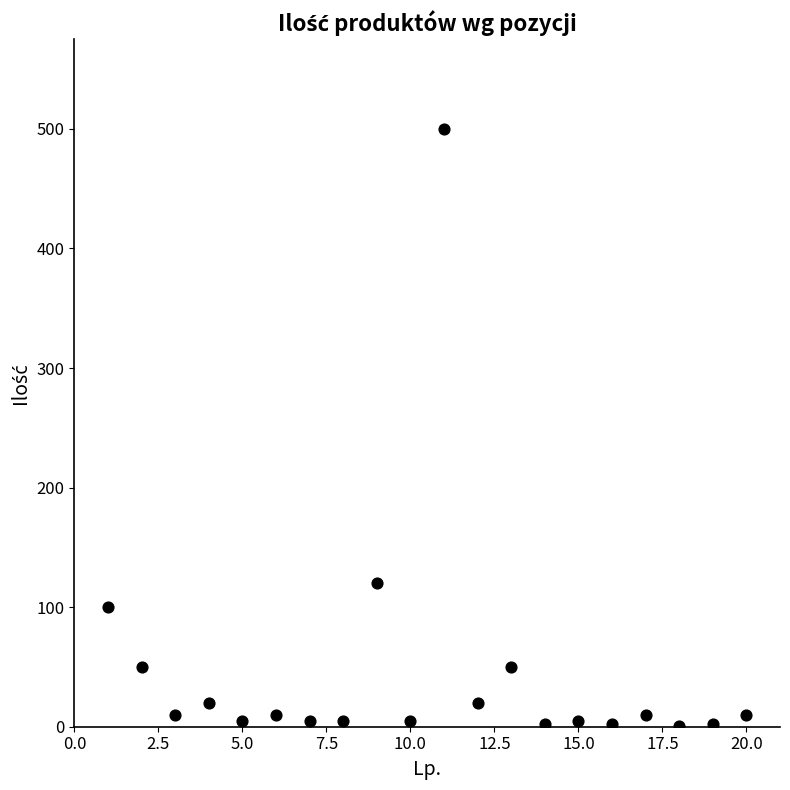

What is the range of Y values (max minus min)?

499